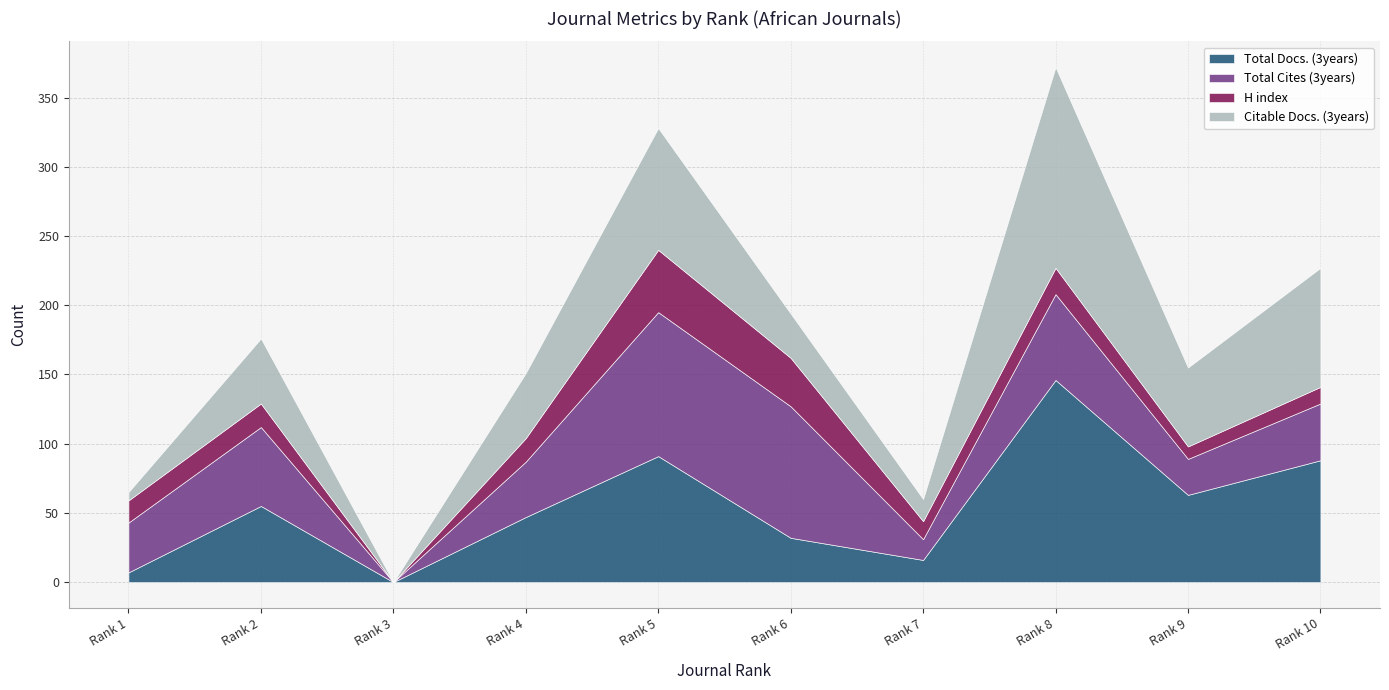

What is the sum of the H index values at Rank 7 and Rank 9?

22